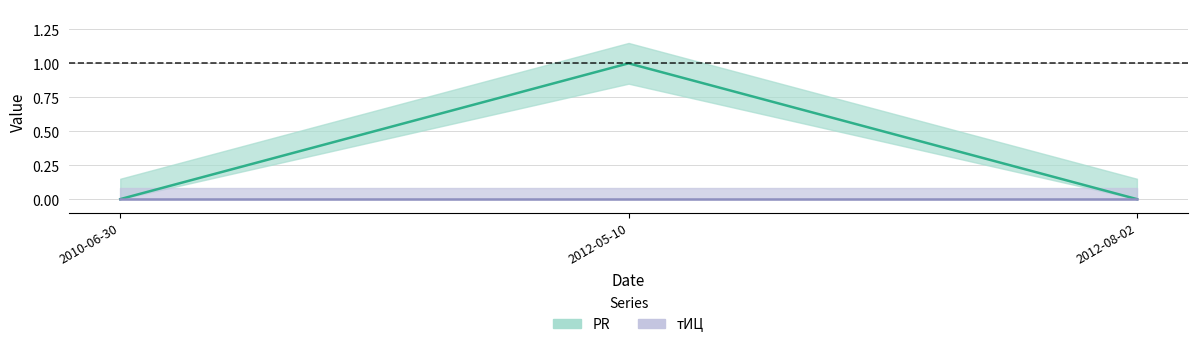

Which has a higher value, 2010-06-30 or 2012-08-02?

2010-06-30